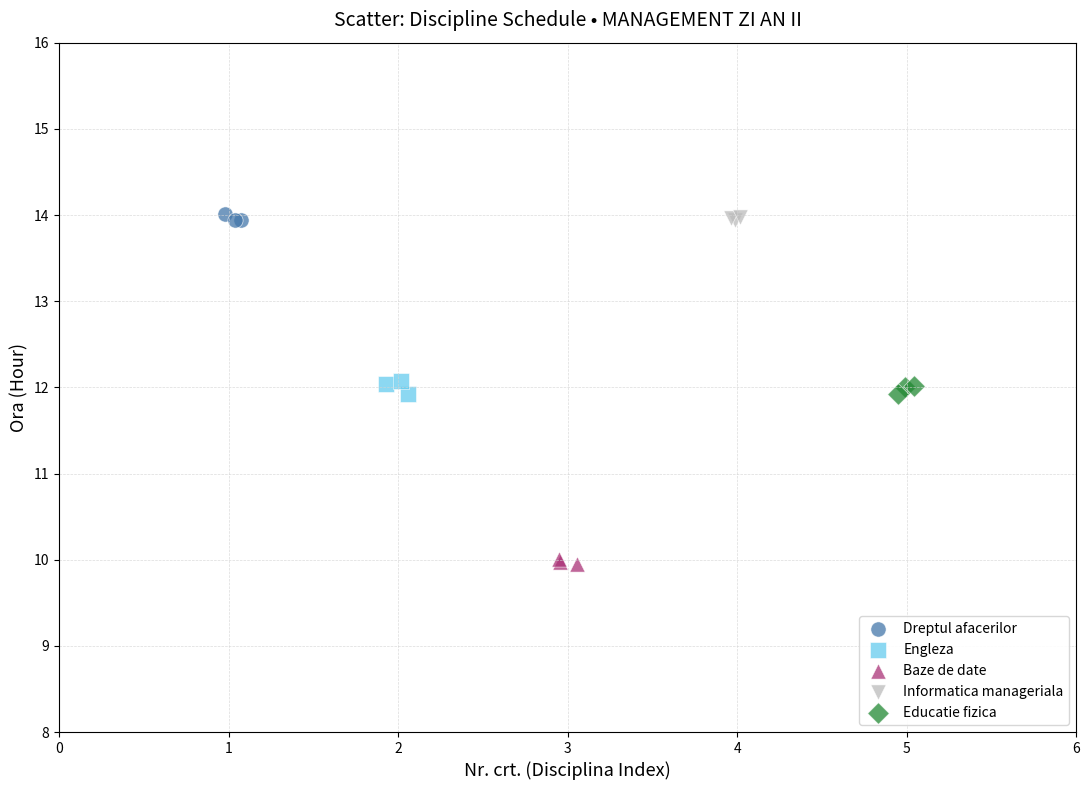

Which series contains the lowest Y value?

Baze de date